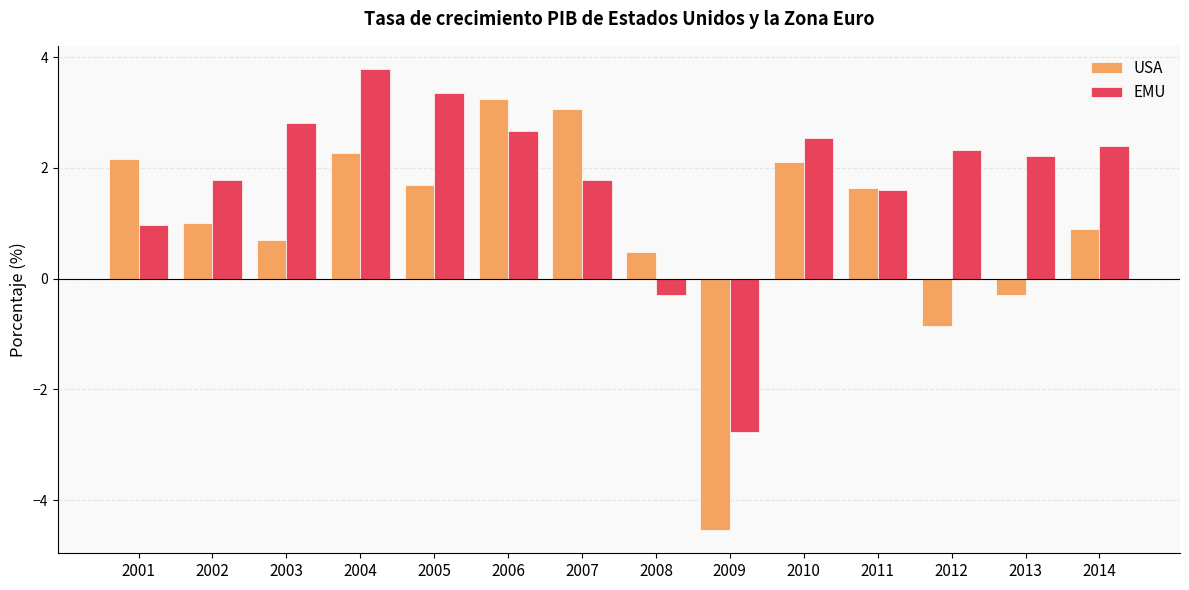

Does the chart contain stacked bars?

No